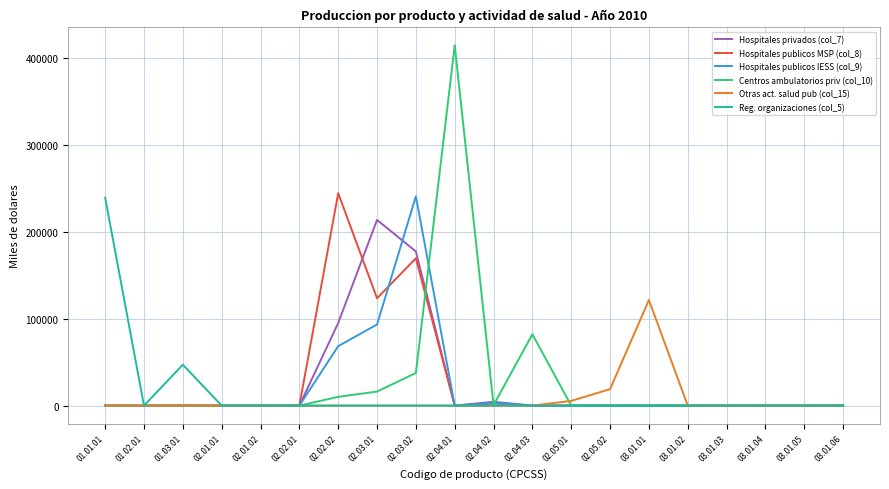

Which series has the largest range (max minus min)?

Centros ambulatorios priv (col_10)